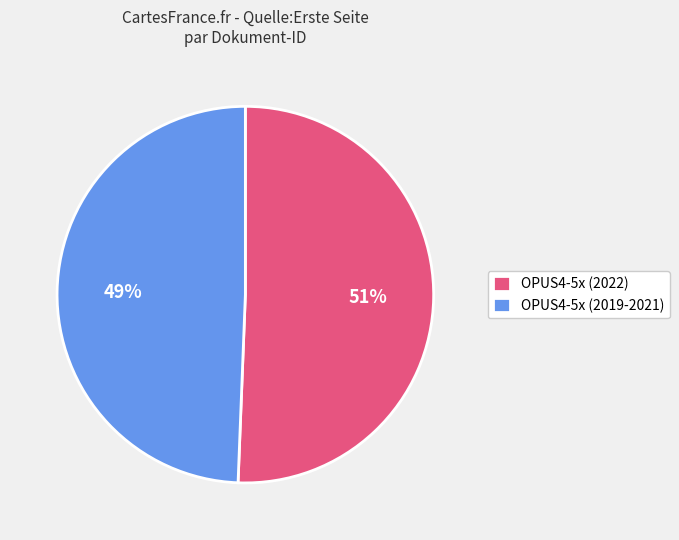

Approximately how many times larger is the value at OPUS4-5x (2019-2021) compared to OPUS4-5x (2022)?

1.0